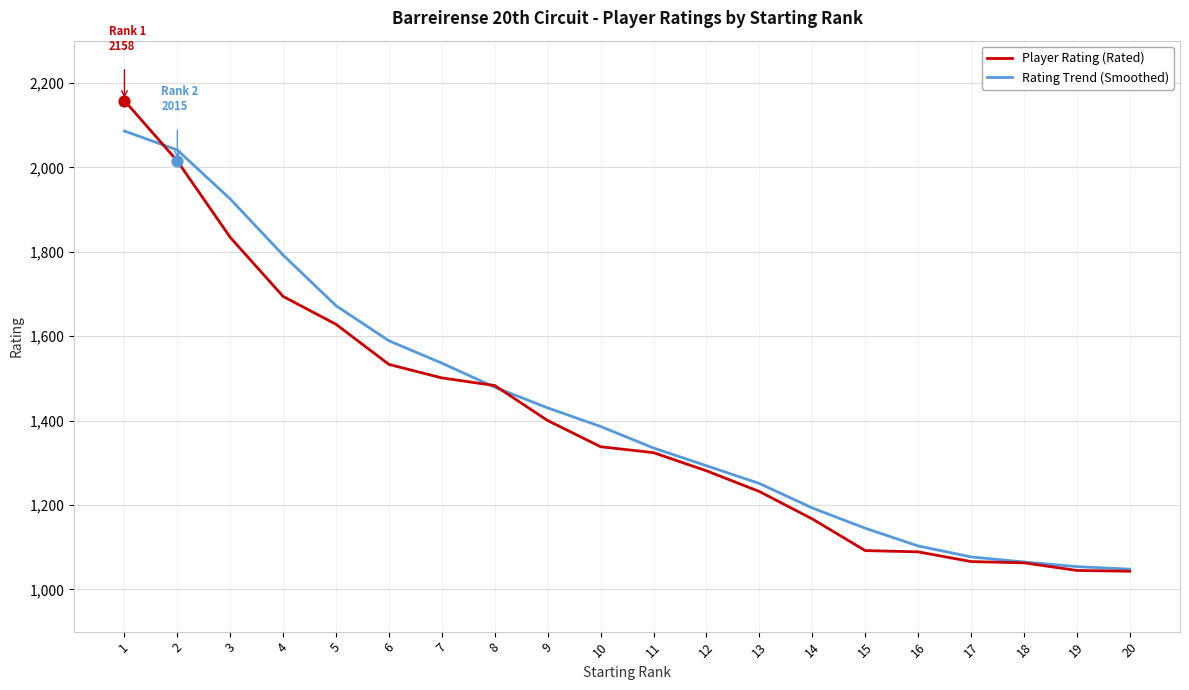

Which series has the largest range (max minus min)?

Player Rating (Rated)